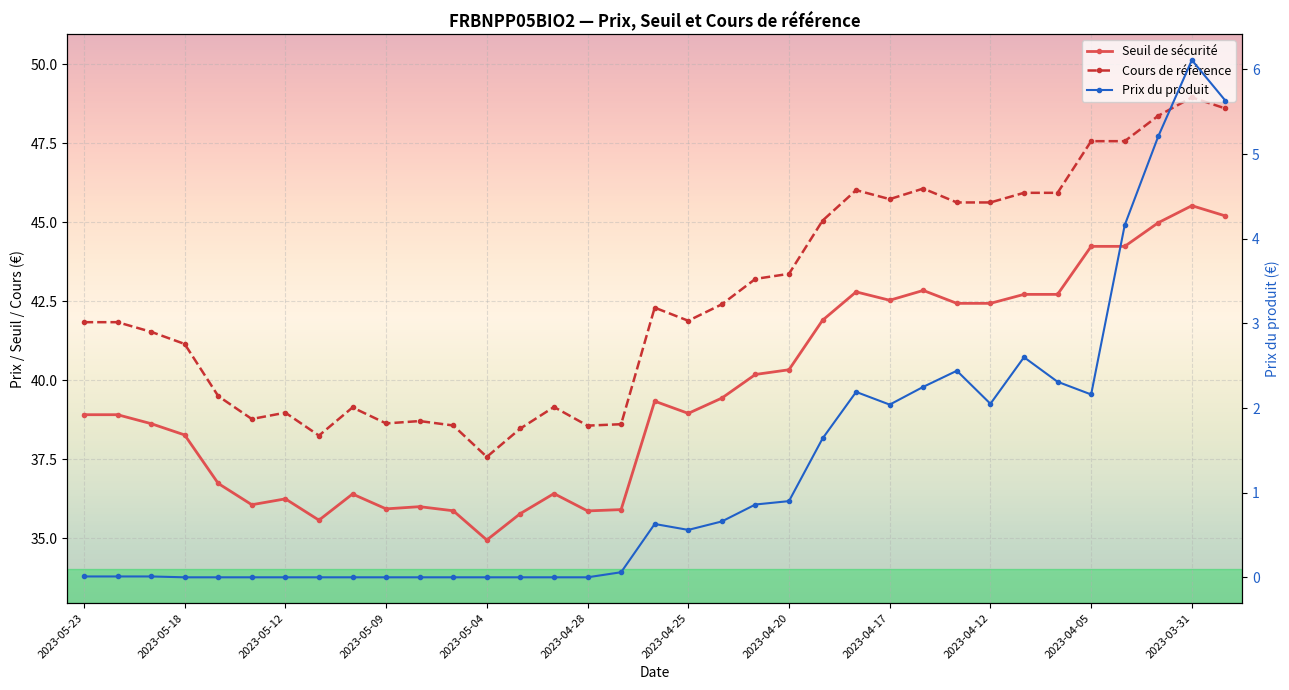

What is the average value of the Prix du produit series?

1.3